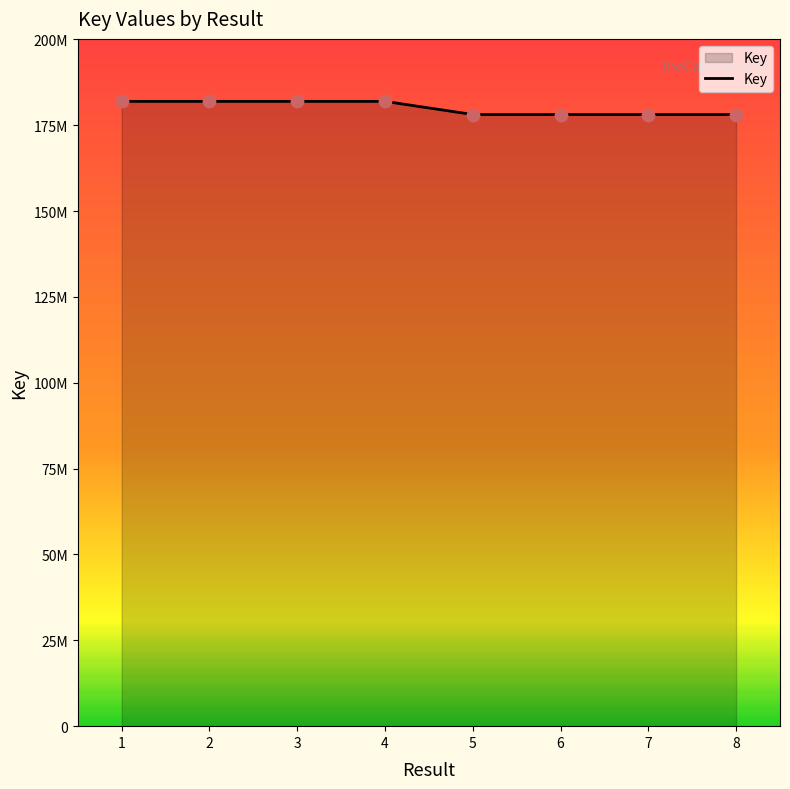

What is the ratio of the value at 1 to the value at 7?

1.0